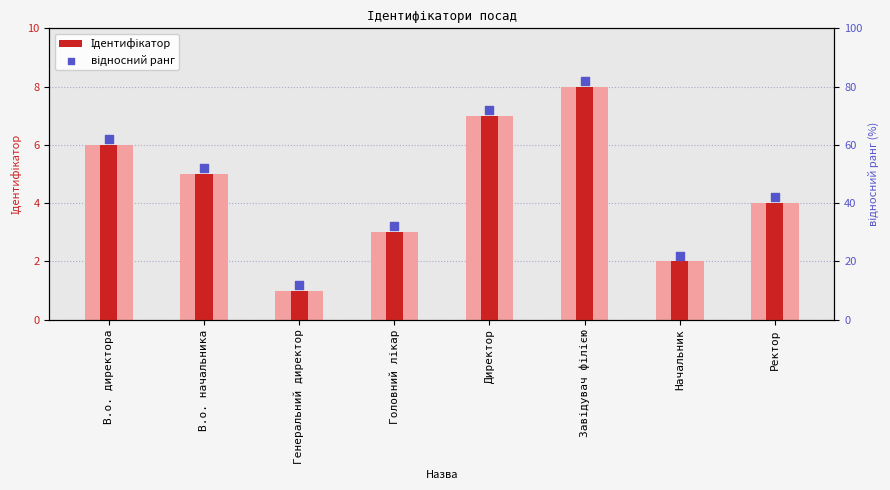

Which series reaches the minimum Y coordinate?

Ідентифікатор